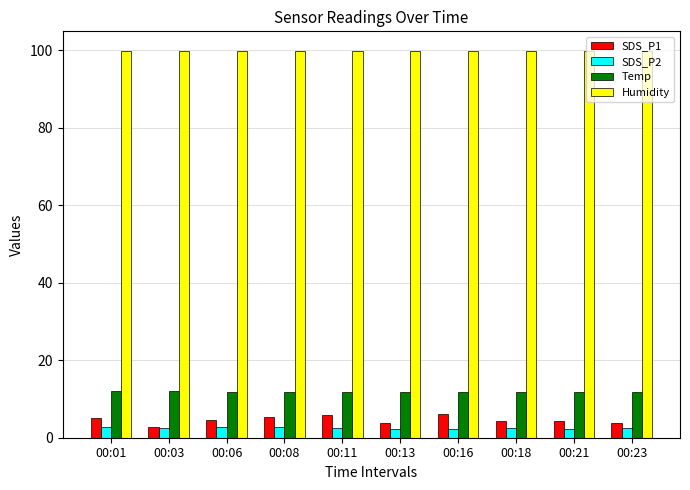

True or false: Humidity has a value of 40.9 at 00:03.

False